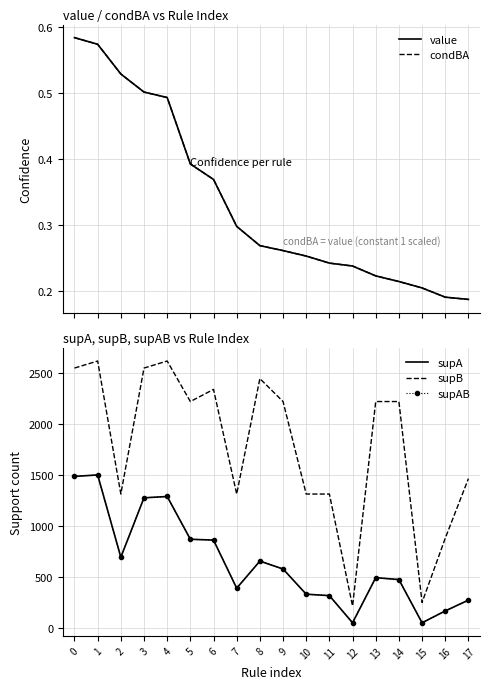

True or false: supAB has a value of 592.3 at 4.

False